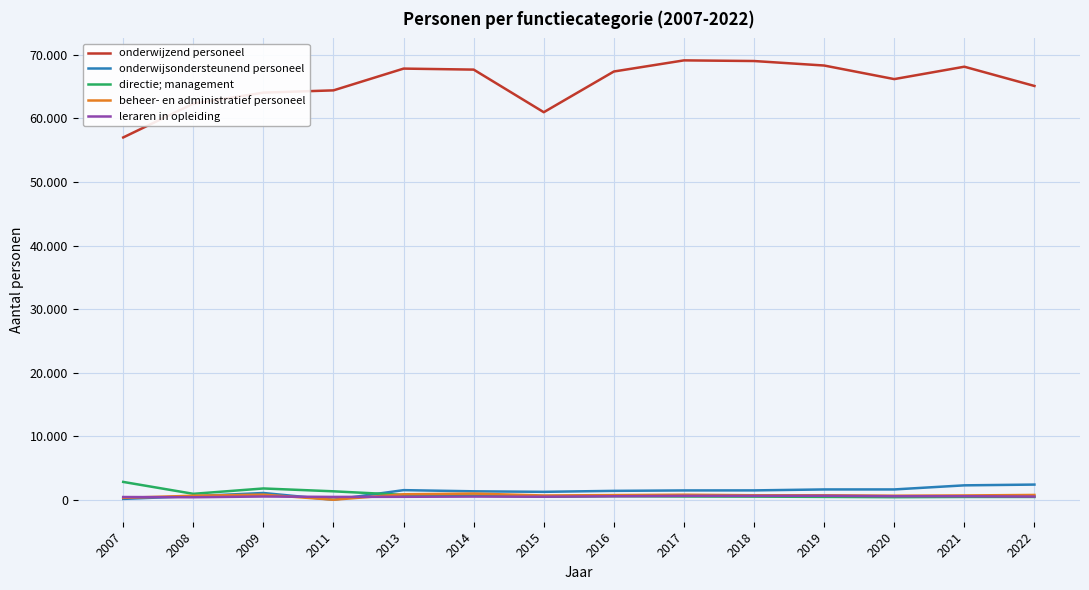

At which label is leraren in opleiding closest to 516?

2009